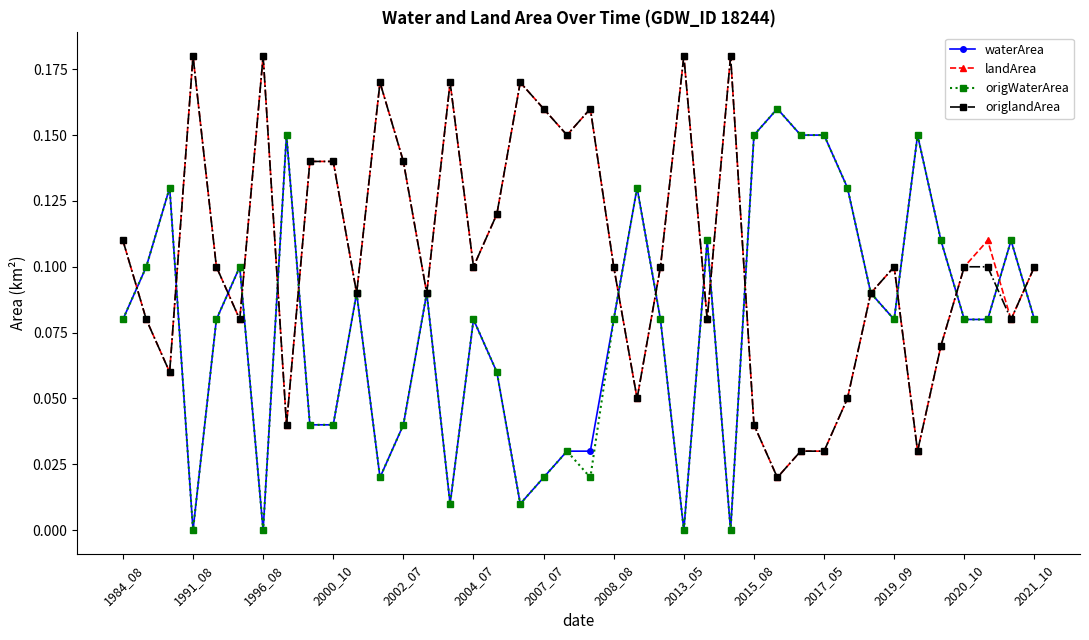

True or false: origlandArea has more than 2 points higher than both neighbors.

True